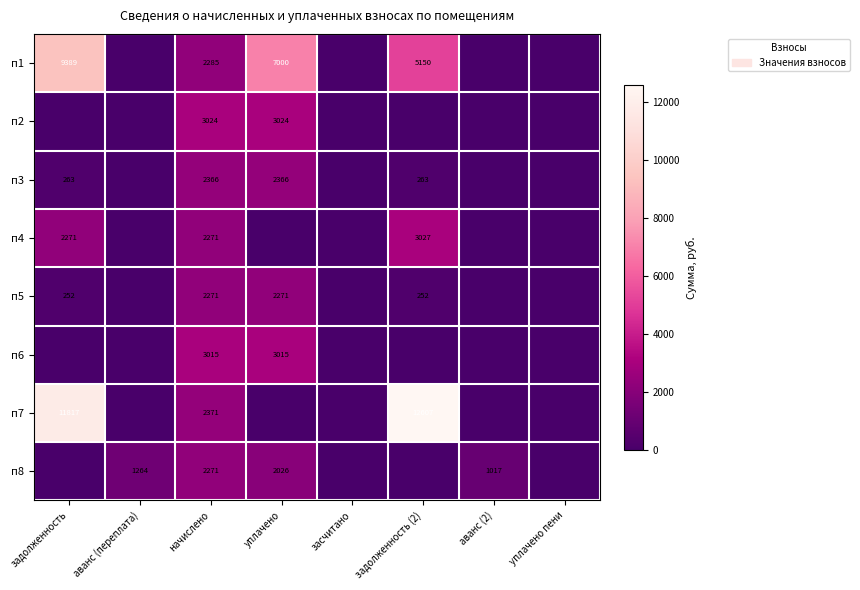

True or false: п8 has a value of 470 at аванс (2).

False